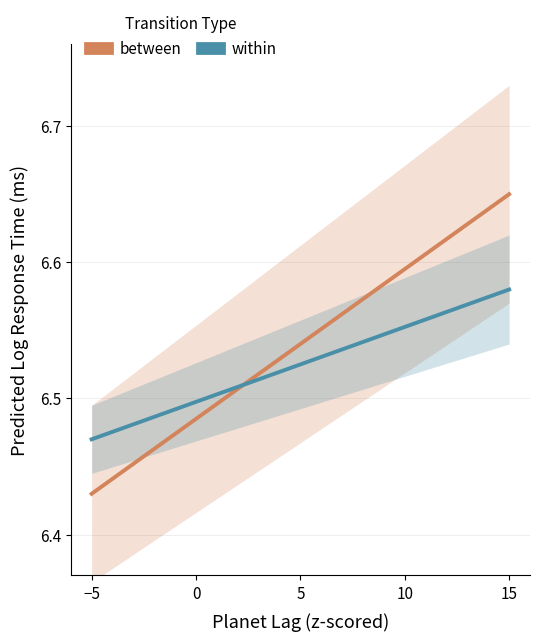

Reading left to right, extract all data points from this chart.

between: 6.4	6.4	6.5	6.5	6.5	6.5	6.5	6.5	6.5	6.5	6.6	6.6	6.6	6.6	6.6	6.6	6.6	6.7
within: 6.5	6.5	6.5	6.5	6.5	6.5	6.5	6.5	6.5	6.5	6.5	6.5	6.5	6.6	6.6	6.6	6.6	6.6